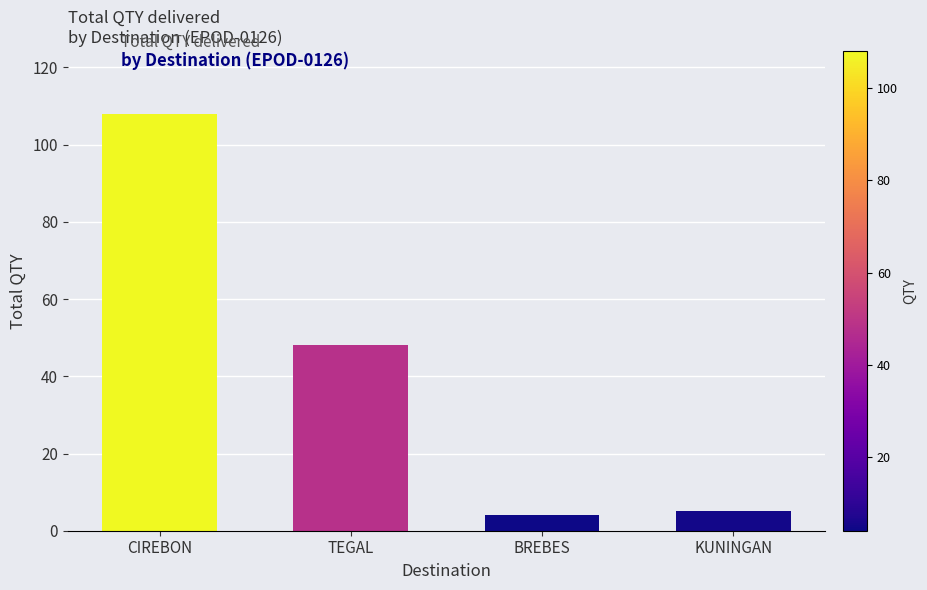

What is the average value?

41